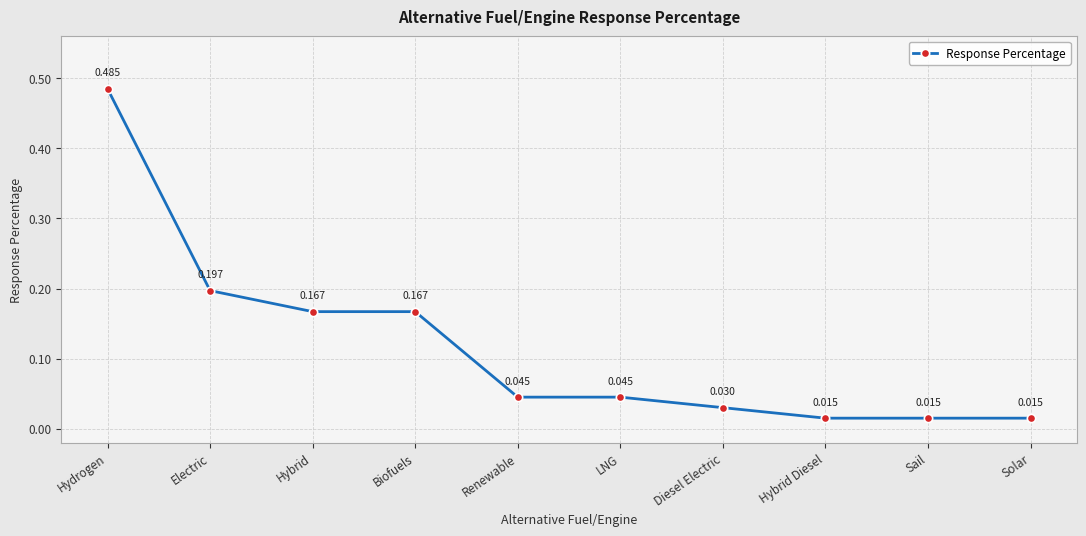

Is this an area chart (filled region under the line)?

No